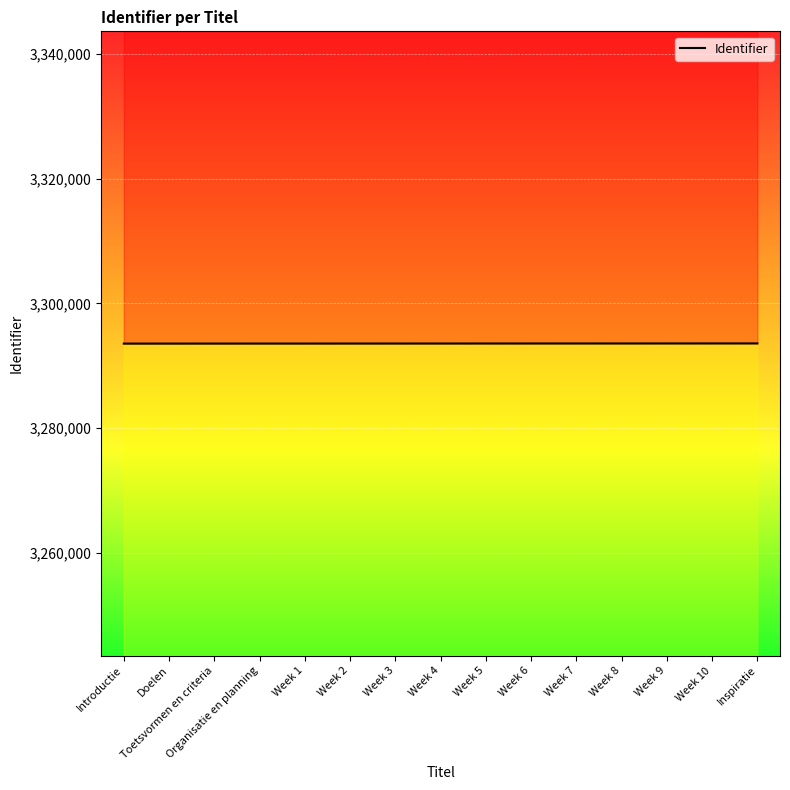

What is the ratio of the value at Week 8 to the value at Week 5?

1.0